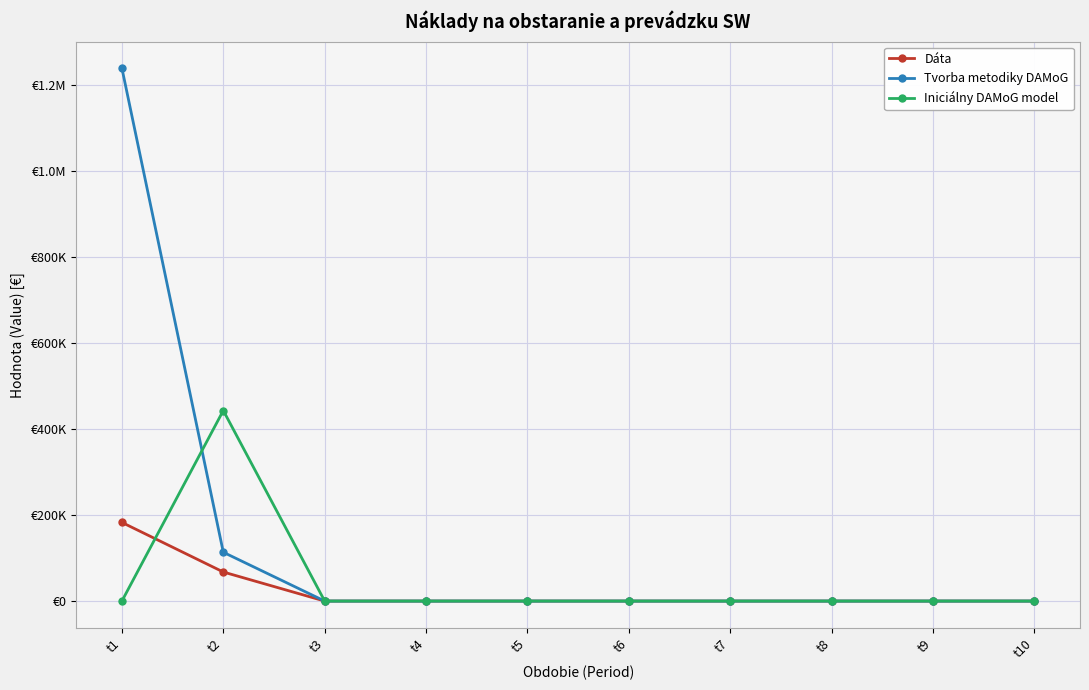

Is this an area chart (filled region under the line)?

No